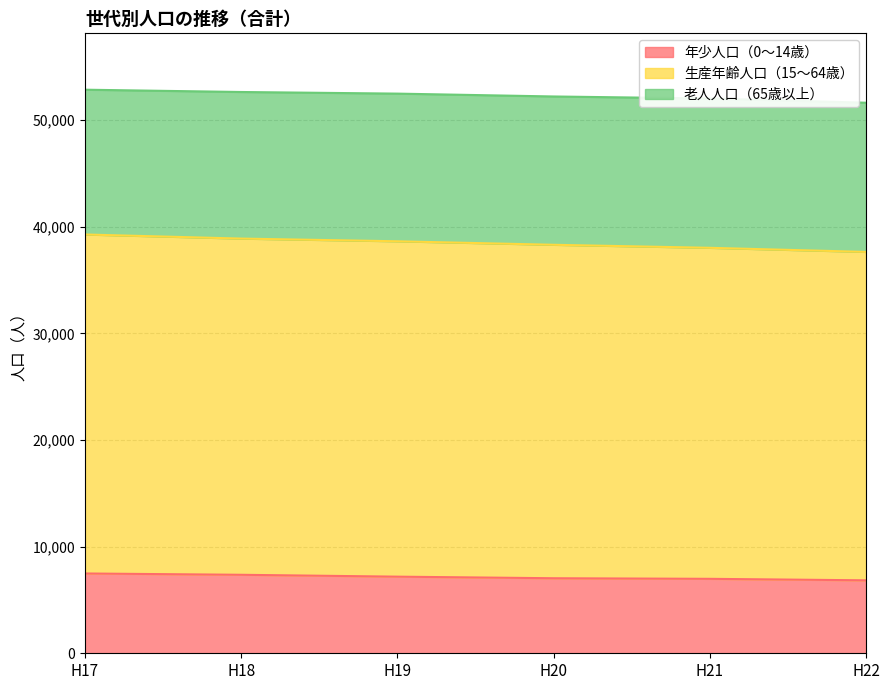

True or false: 年少人口（0～14歳） and 生産年齢人口（15～64歳） intersect in this chart.

False